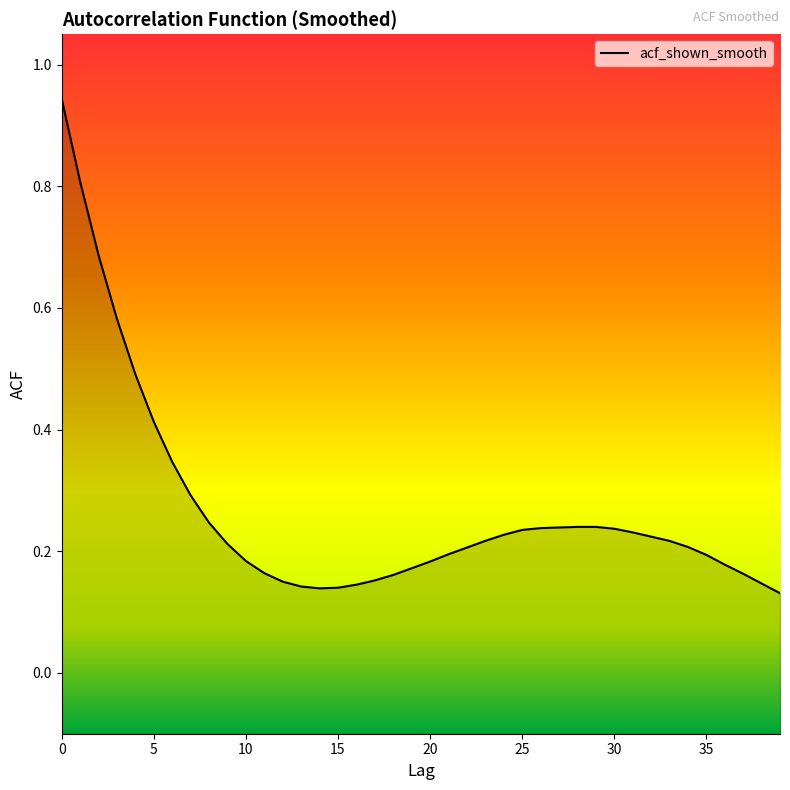

True or false: the data shows 0.5 at 4.

True